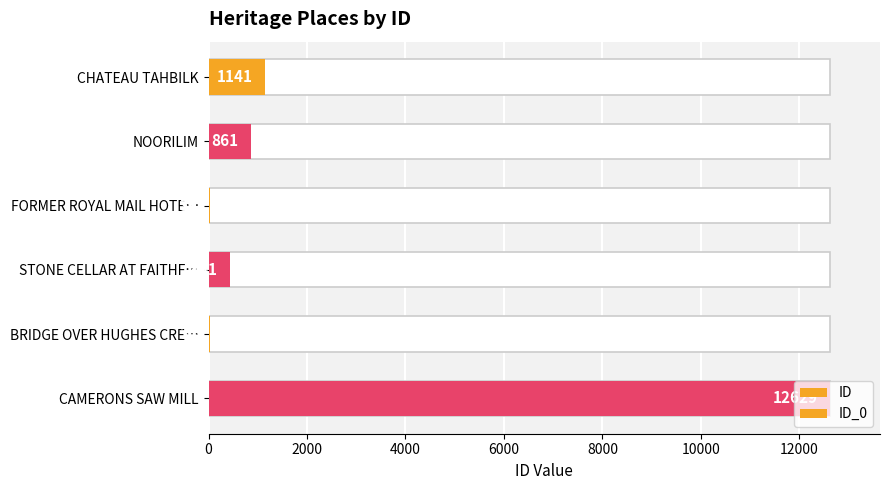

What is the difference between the second highest and second lowest values?

1107